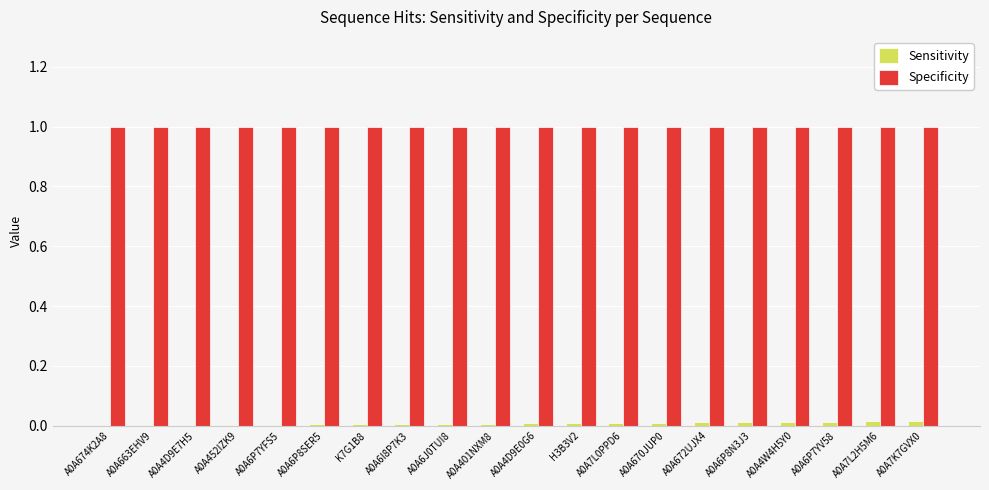

Is the value of Sensitivity at A0A6P7YFS5 greater than the value of Specificity at A0A4D9E0G6?

No